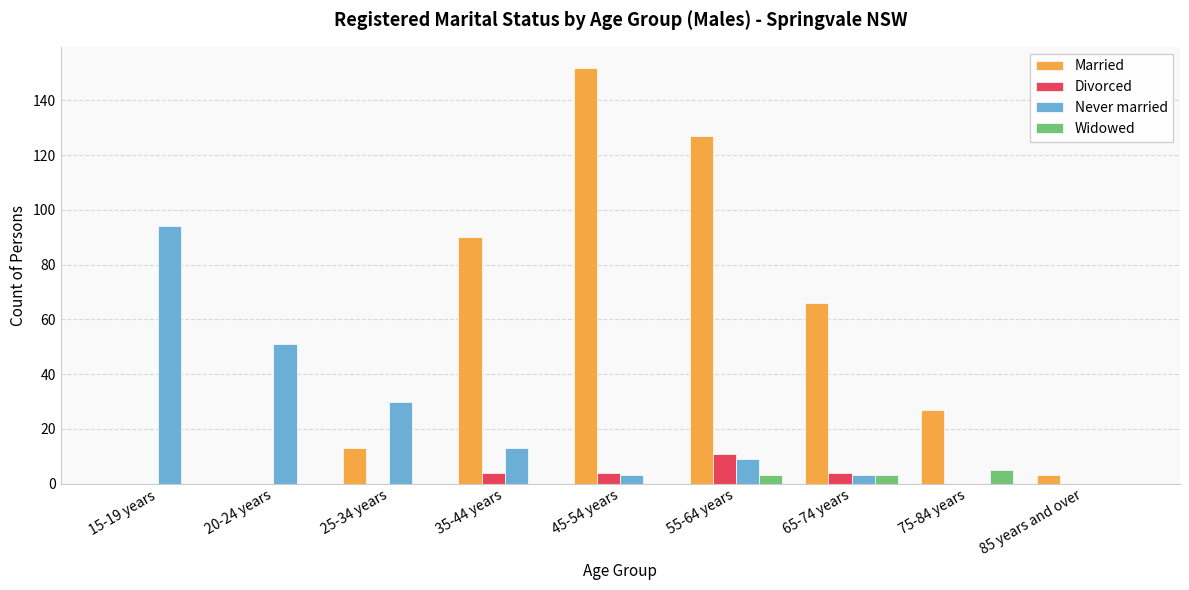

What is the sum of the Never married values at 20-24 years and 75-84 years?

51